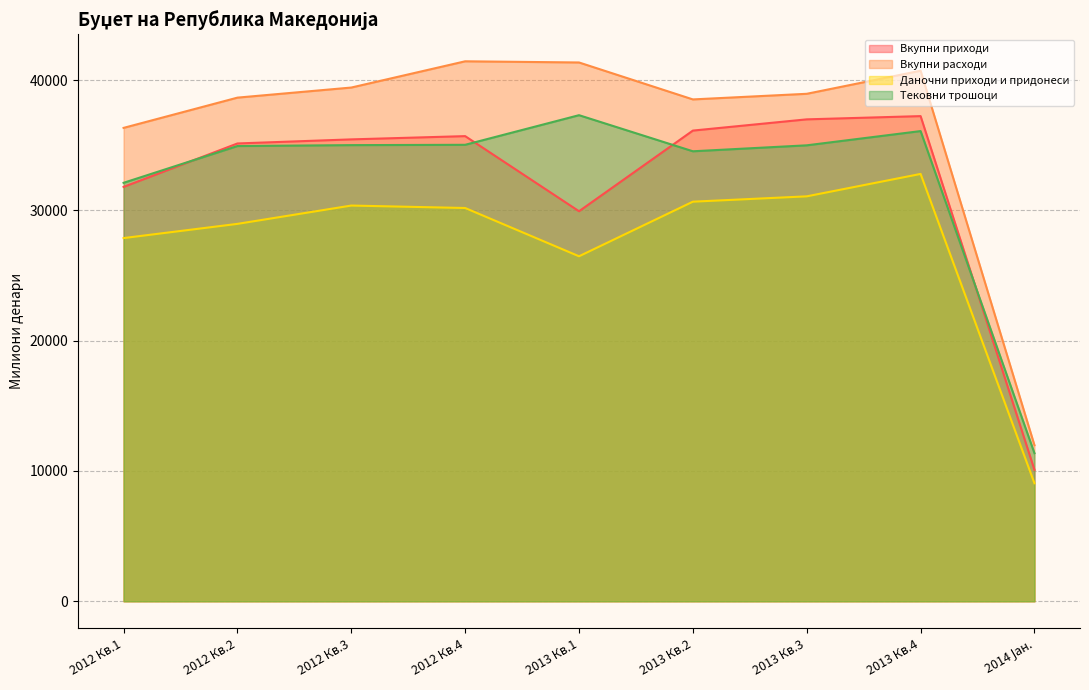

In Даночни приходи и придонеси, how many points are higher than both neighbors (excluding endpoints)?

2